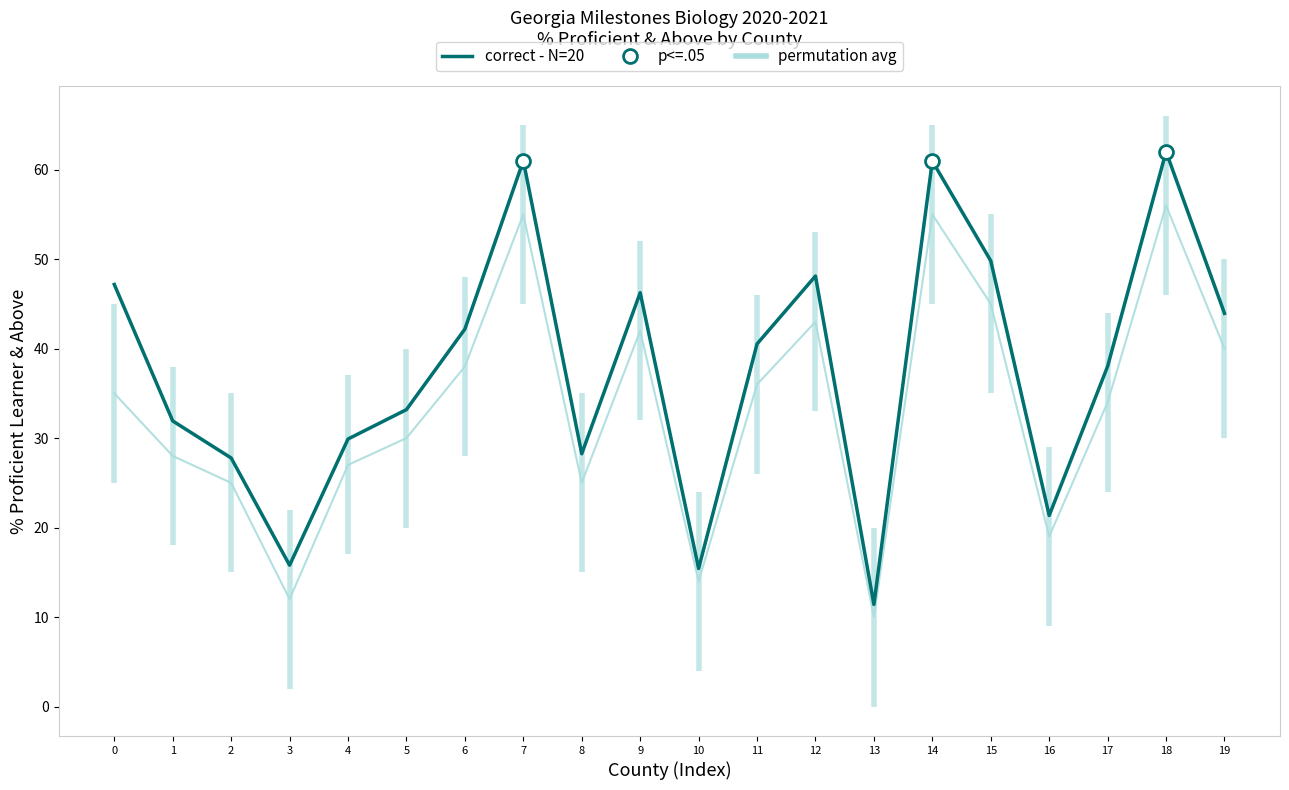

What is the difference between the maximum and minimum values in the correct - N=20 series?

50.6